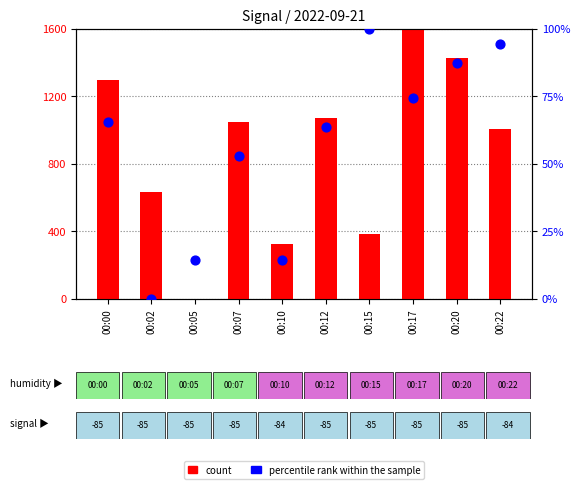

Which series contains the highest Y value?

count